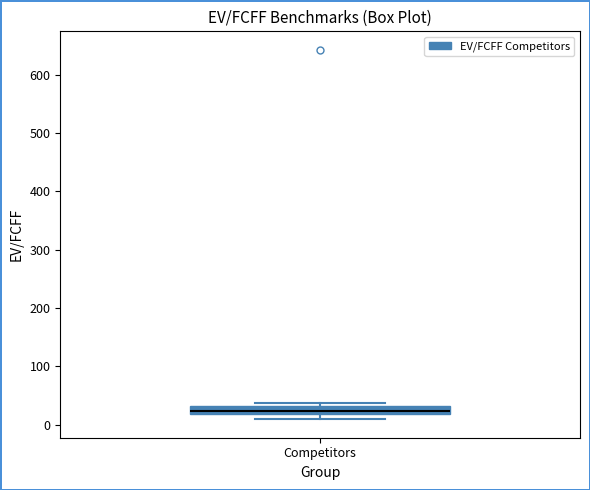

Where is the upper edge of the box for Competitors on the y-axis? The values are not printed on the chart, so give them approximately, as read against the axis.

30